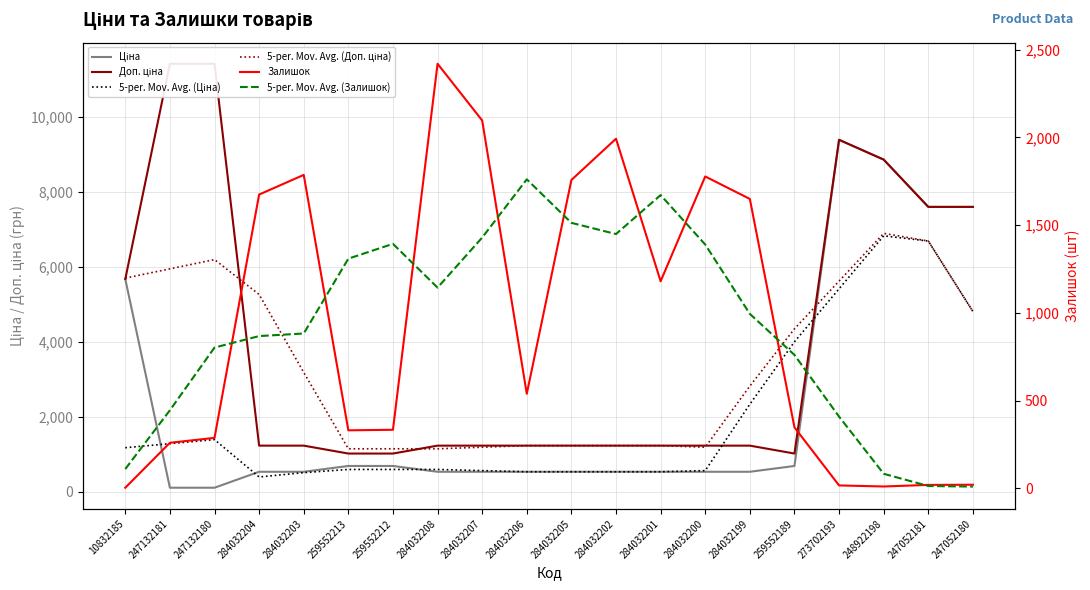

What is the sum of the Ціна values at 247132180 and 284032199?

653.1